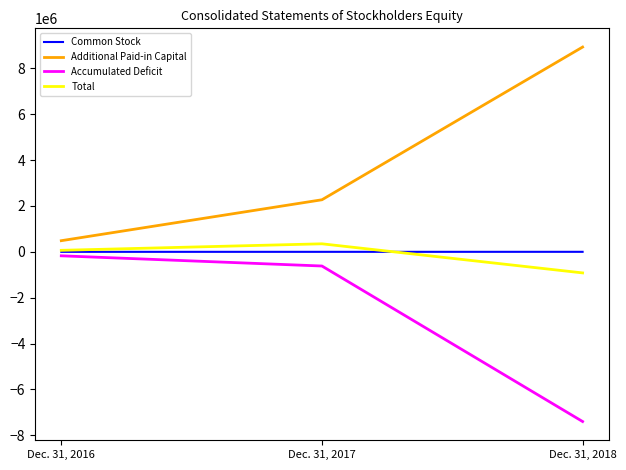

List the labels in order of Total value, largest first.

Dec. 31, 2017, Dec. 31, 2016, Dec. 31, 2018